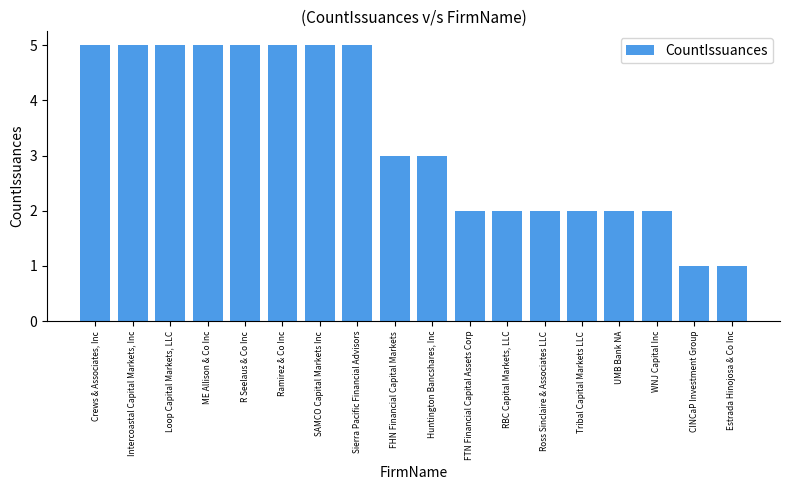

What is the difference between the second highest and minimum values?

4